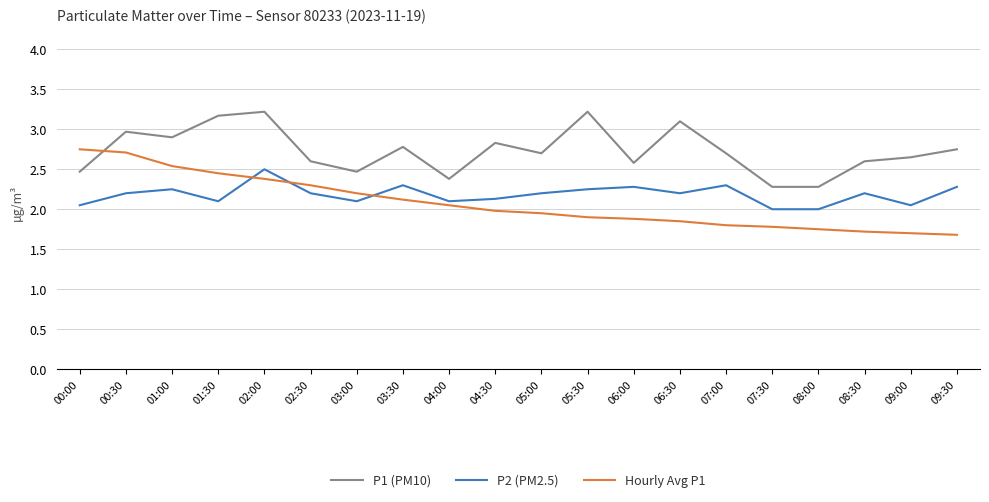

At 06:30, list the series in order from smallest to largest.

Hourly Avg P1, P2 (PM2.5), P1 (PM10)